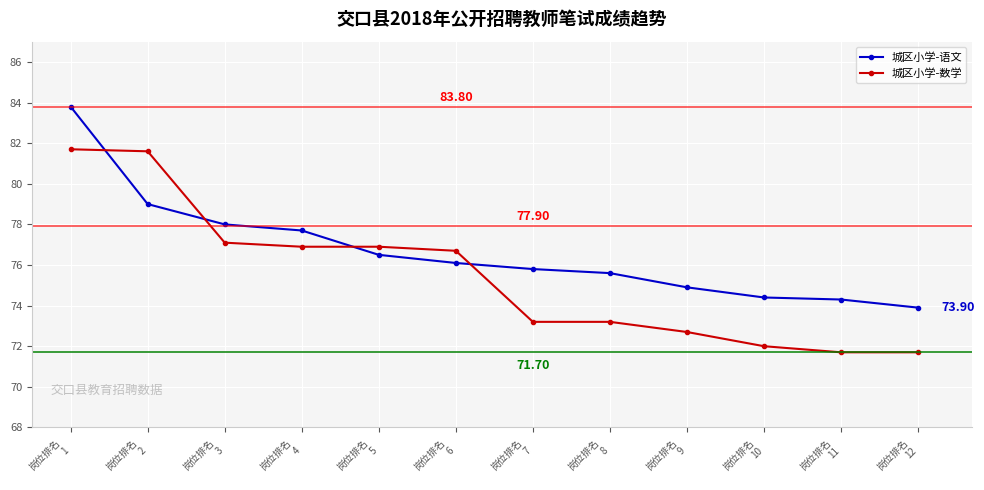

Which category has the highest value across all series?

岗位排名
1